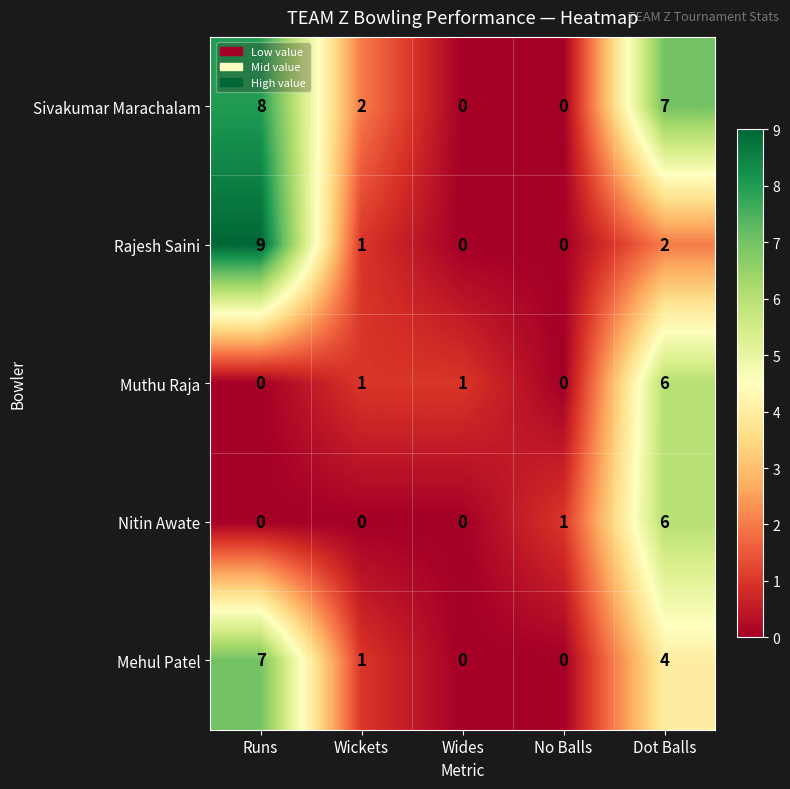

Is it true that Mehul Patel equals 0 at Wides?

True